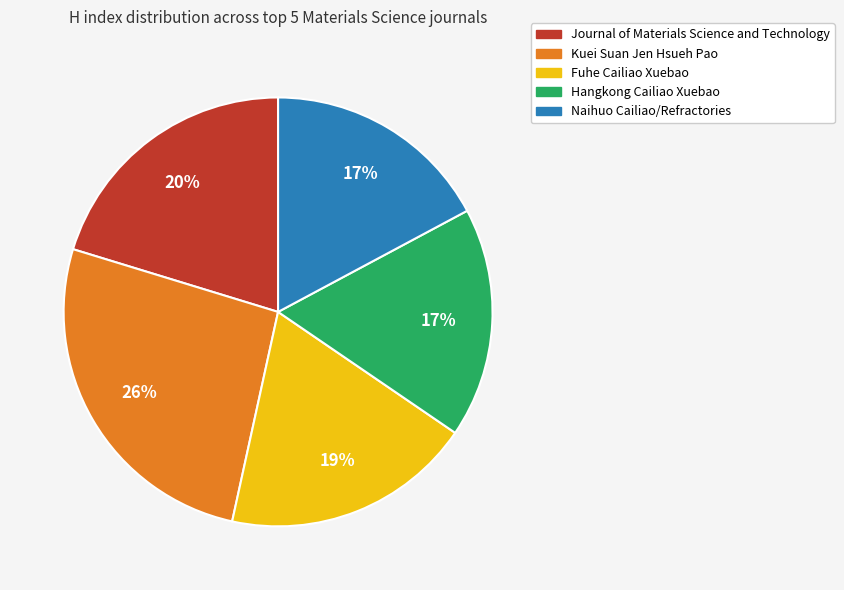

Is the sum of Journal of Materials Science and Technology and Kuei Suan Jen Hsueh Pao greater than half?

No